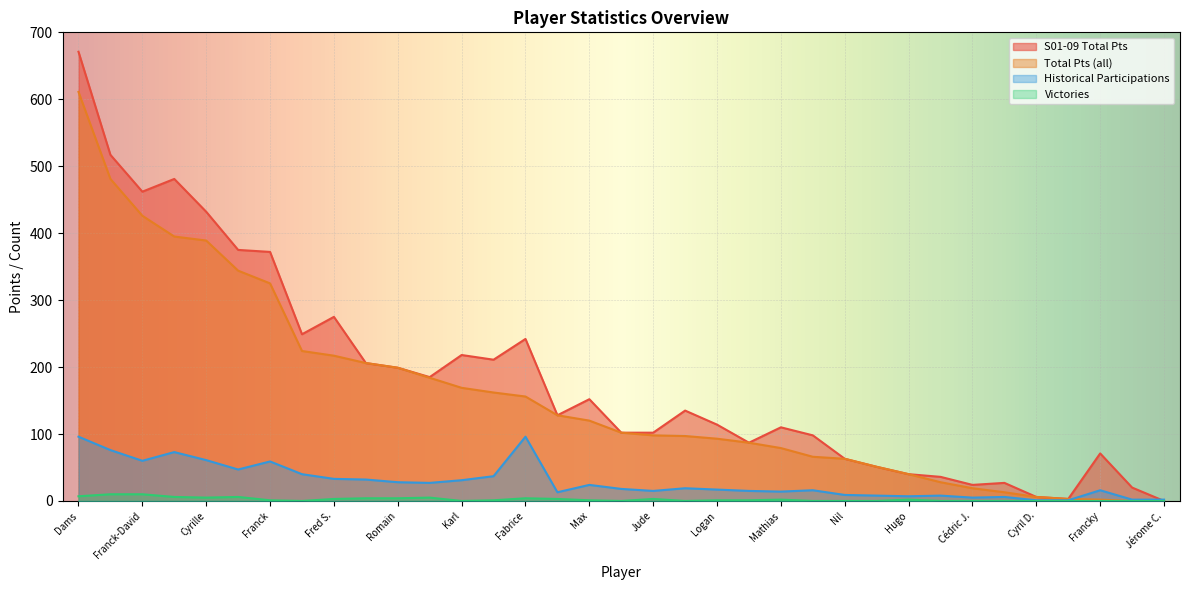

List the labels in order of S01-09 pts value, largest first.

Dams, Rob, Fred, Franck-David, Cyrille, Pilou, Franck, Fred S., Oliv, Fabrice, Karl, Jonathan, Tomy, Romain, Bobos, Max, Math T., Yann, Logan, Mathias, Jude, Julie, Claude, Guichon, Francky, Nil, Thomas J., Hugo, Isa, Eric, Cédric J., Arnaud, Cyril D., Jean-Baptiste, Jérome C.